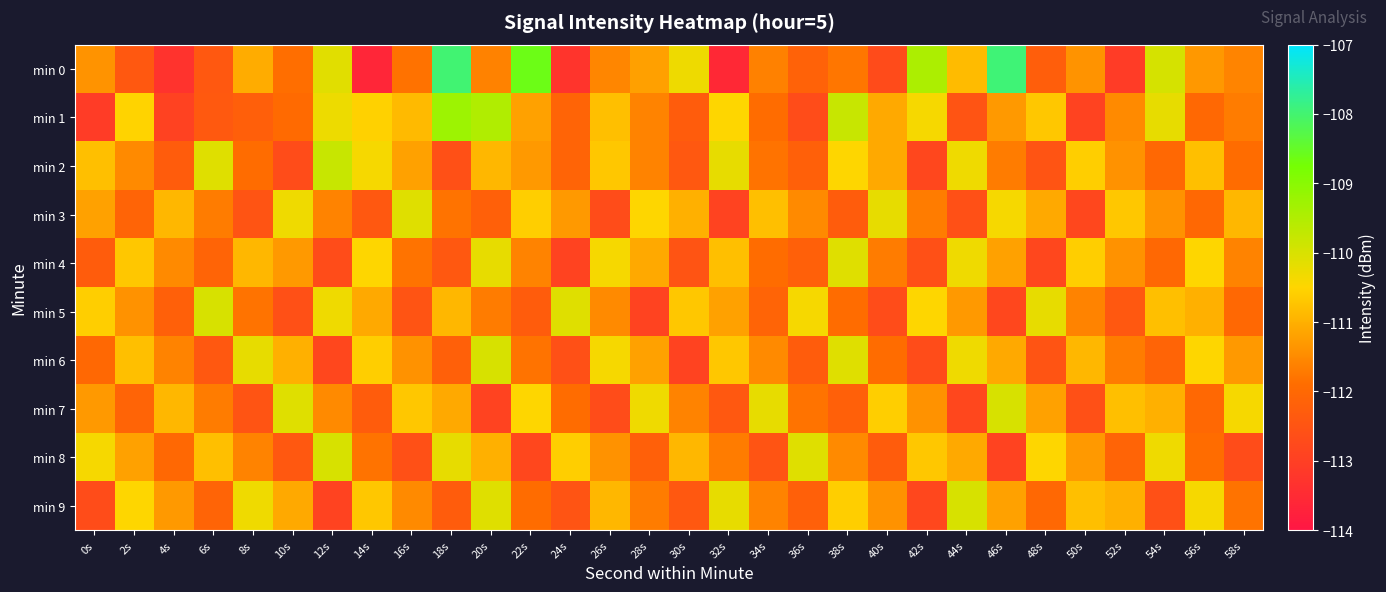

What is the smallest value displayed?

-113.6